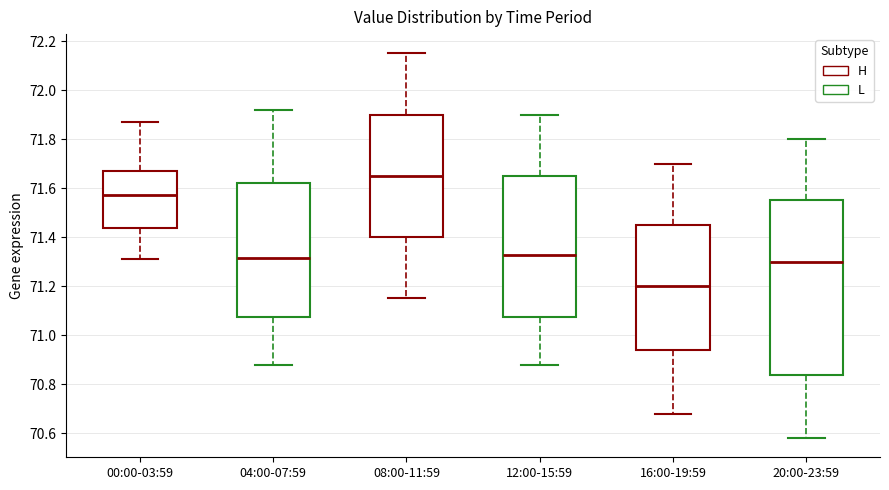

Which box has the lowest median line?

16:00-19:59